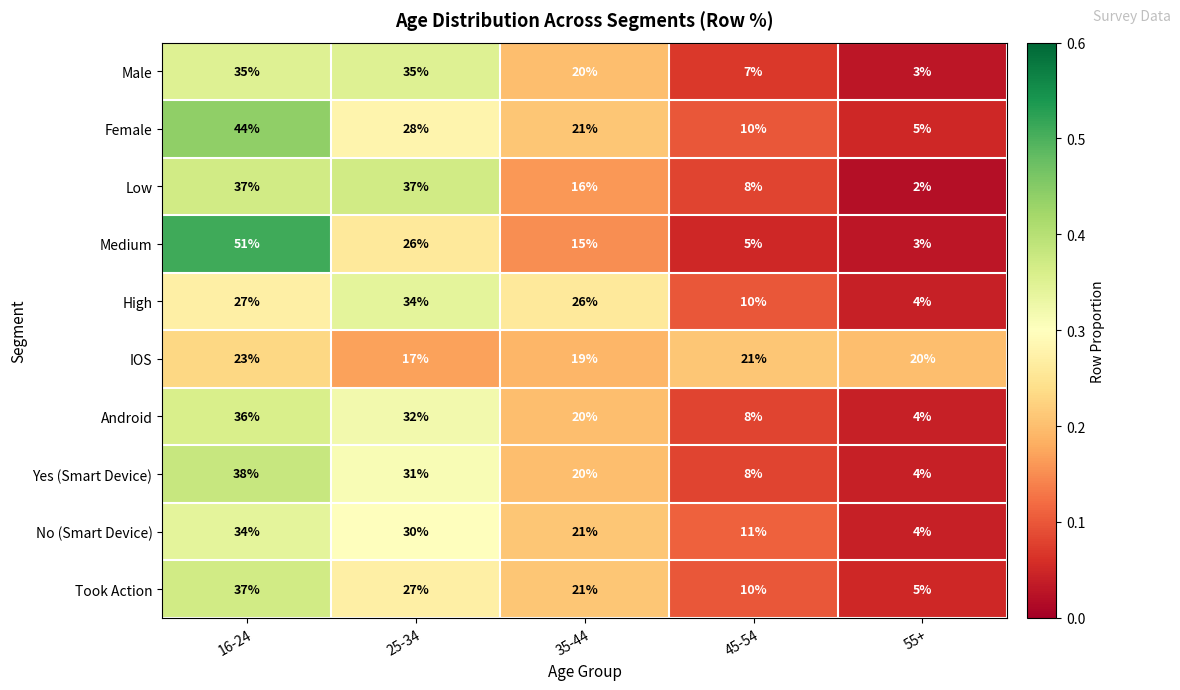

Which category has the lowest value in the Took Action series?

55+